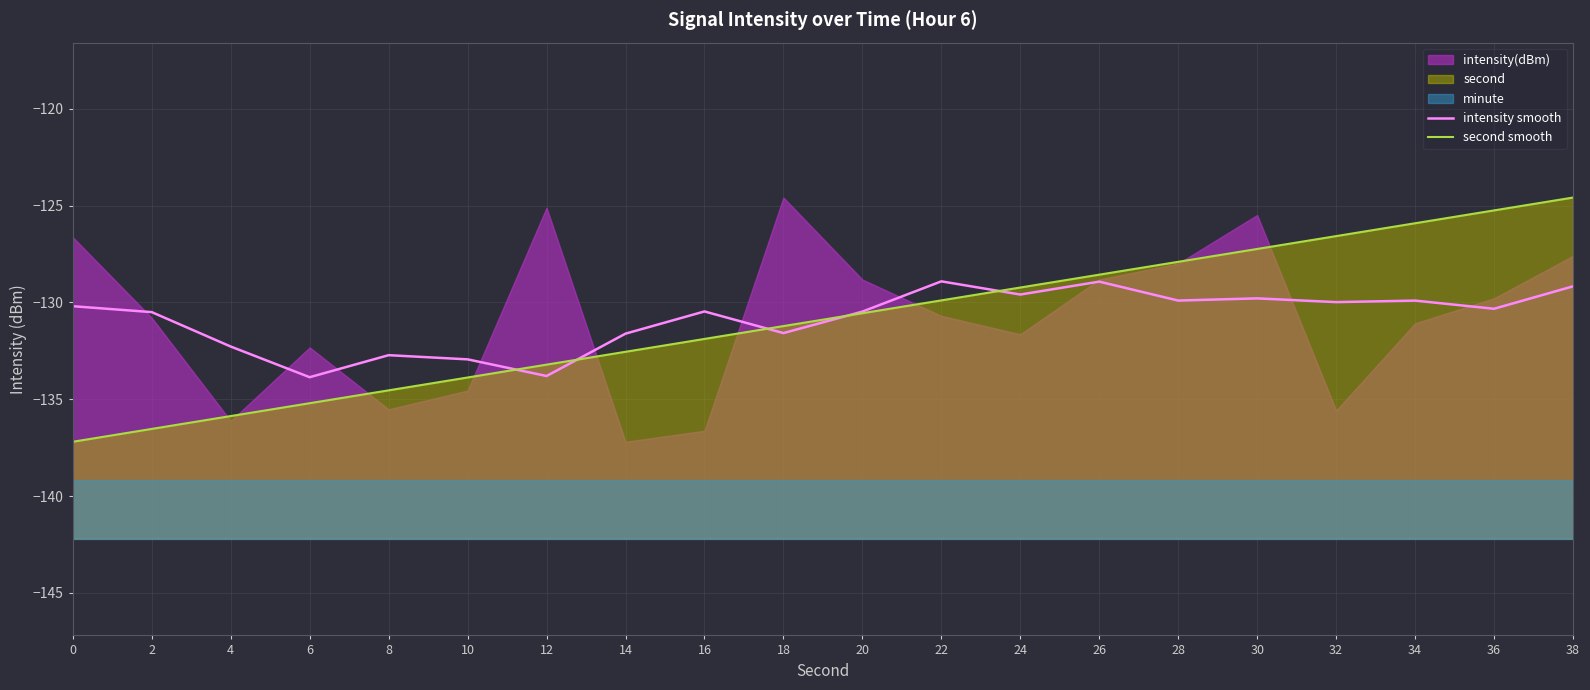

Is it true that second smooth equals -80.7 at 24?

False